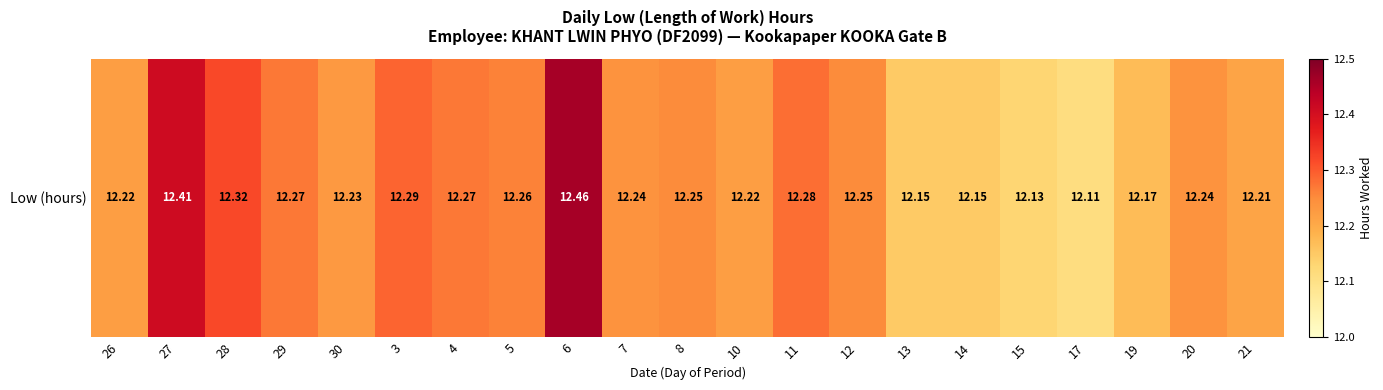

Which label corresponds to the largest value in the chart?

6